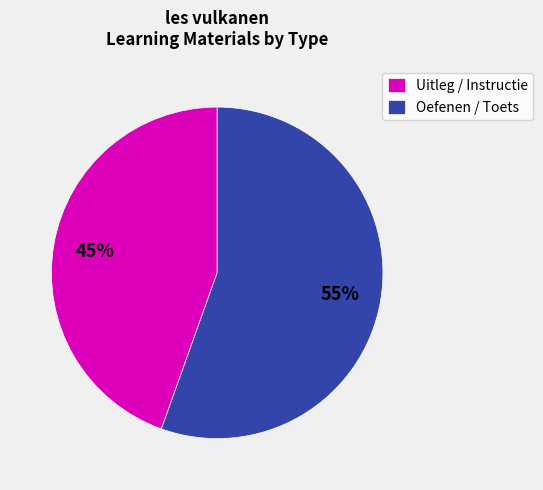

Do Uitleg / Instructie and Oefenen / Toets together represent more than half of the pie?

Yes